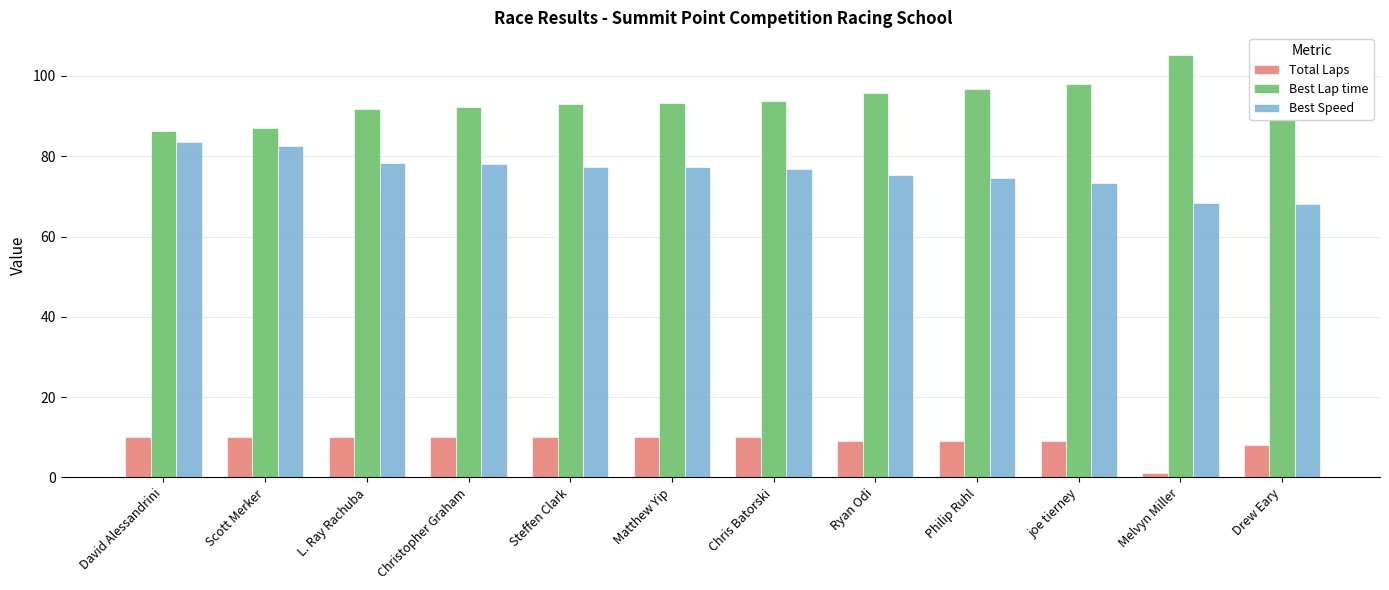

What is the spread (max minus min) of values at Christopher Graham?

82.2